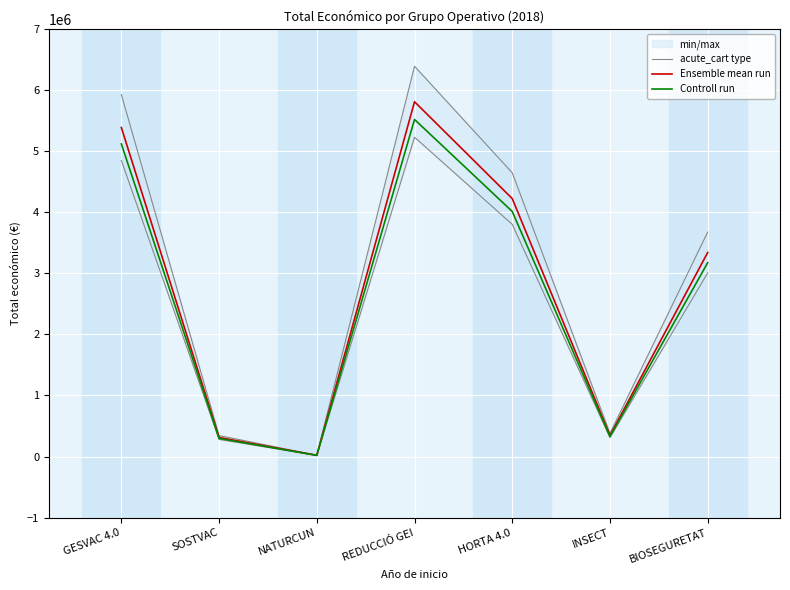

Rank the categories by Ensemble mean run value from lowest to highest.

NATURCUN, SOSTVAC, INSECT, BIOSEGURETAT, HORTA 4.0, GESVAC 4.0, REDUCCIÓ GEI